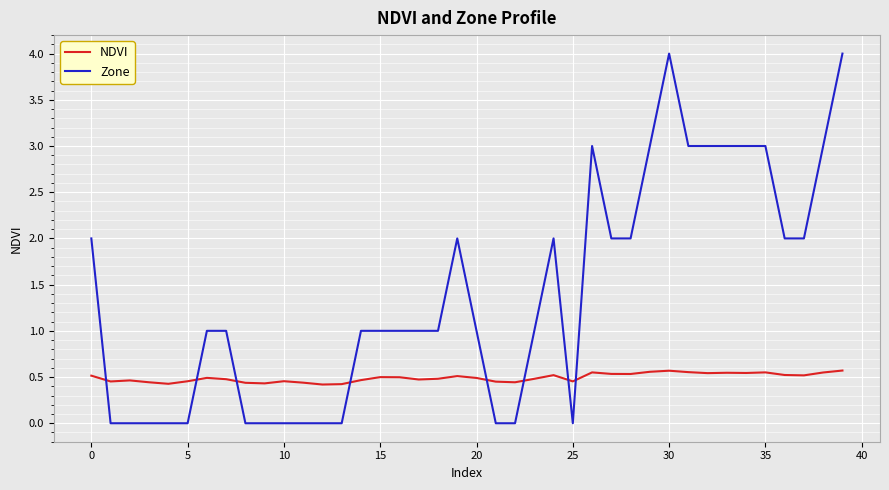

Which series has the widest spread of values?

Zone